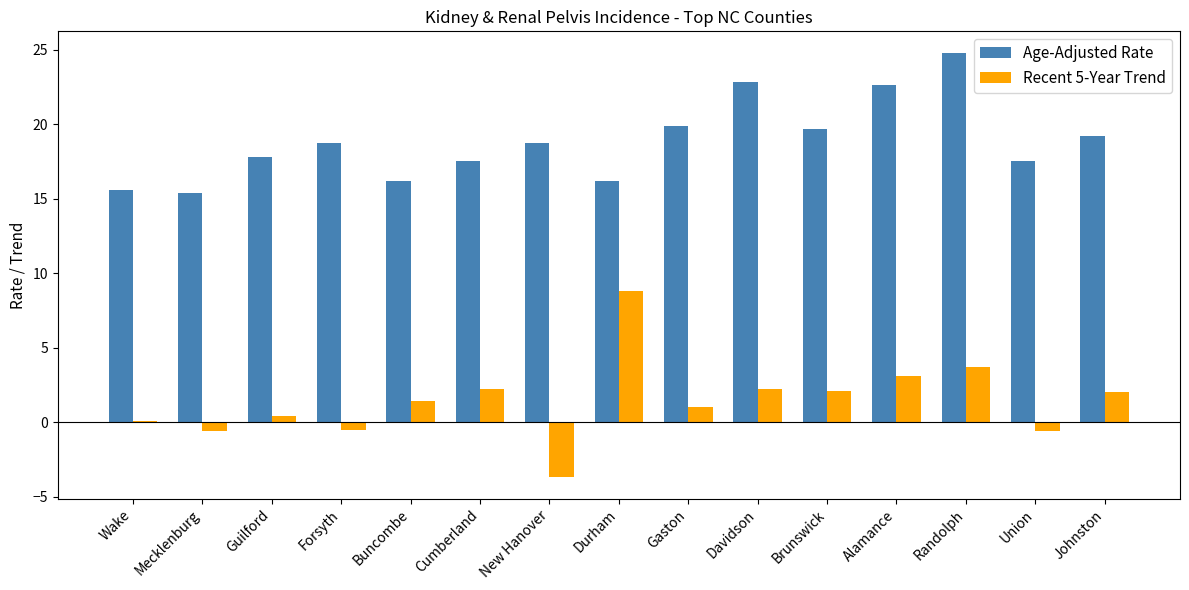

What is the value of the Age-Adjusted Rate bar at the 1st from the left?

15.6